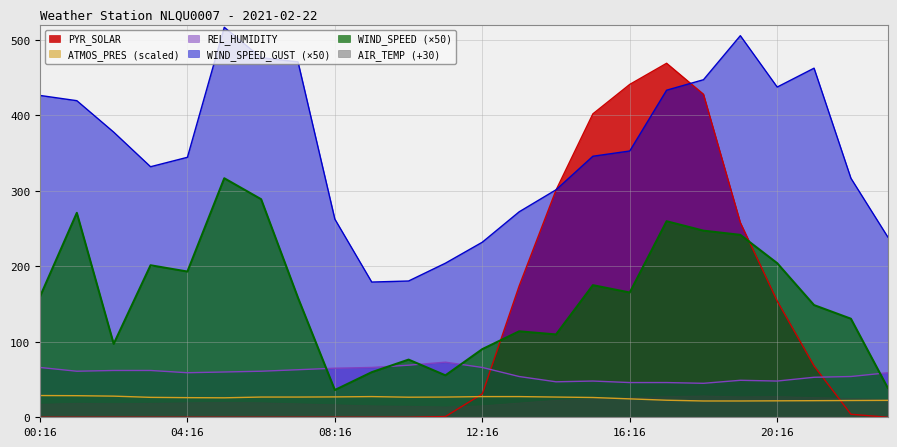

What is the lowest value of the REL_HUMIDITY series?

45.0